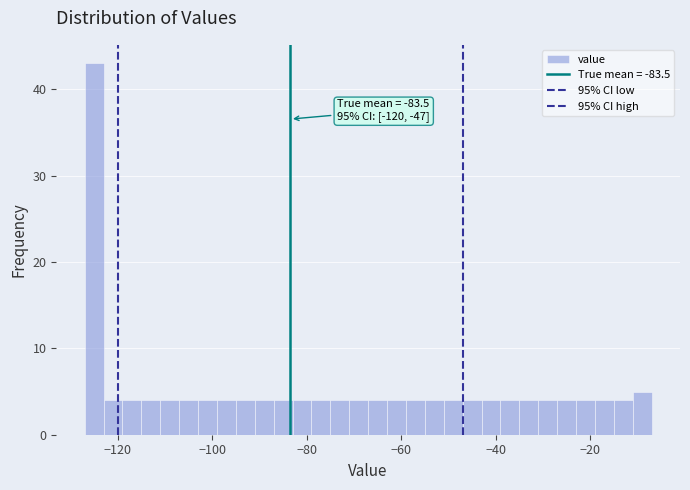

Read against the x-axis, roughly where is the centre of the tallest bar?

-124